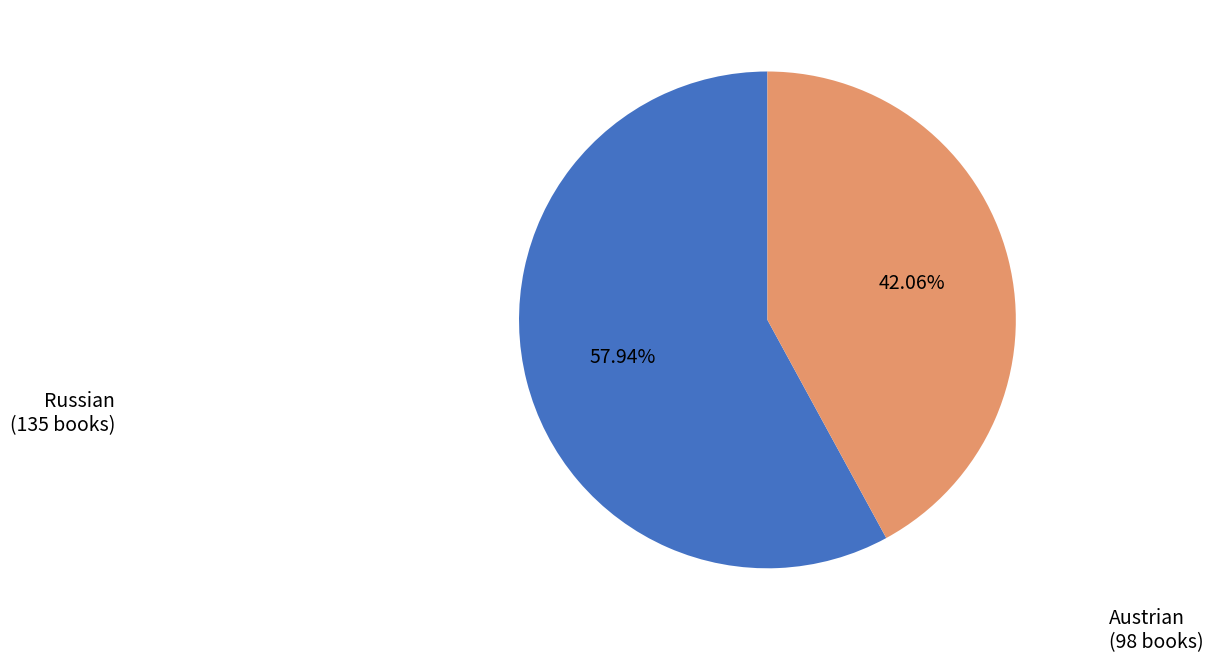

To the nearest percent, what is the combined percentage of Russian and Austrian?

100%